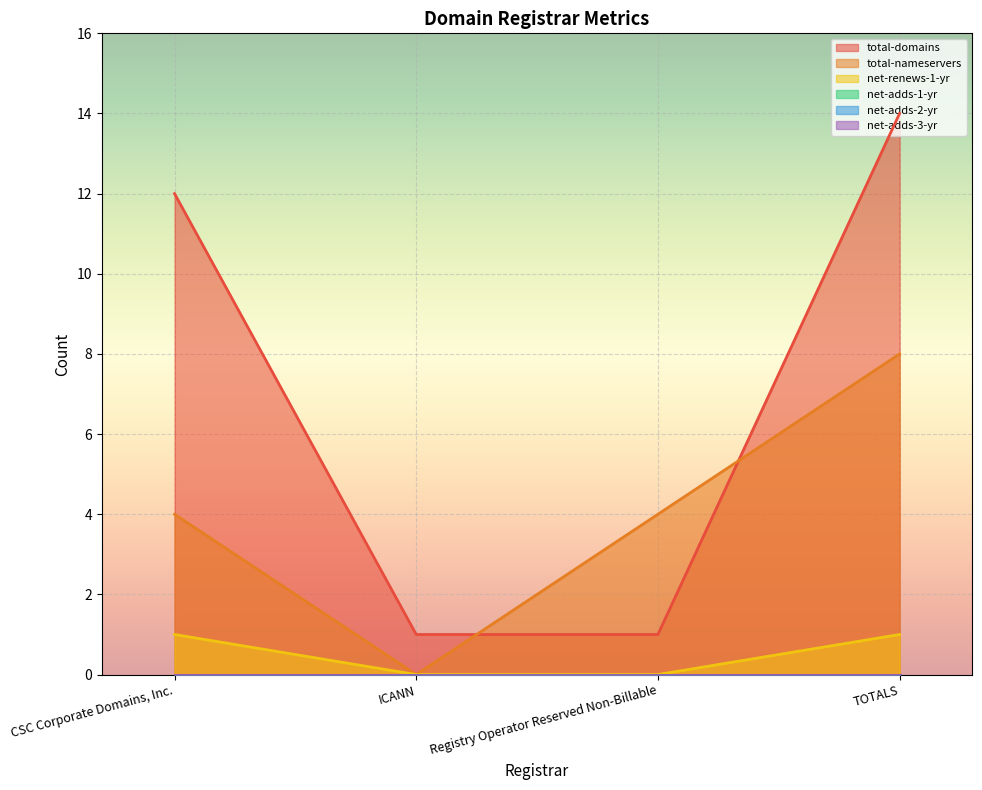

What is the total value across all series at ICANN?

1